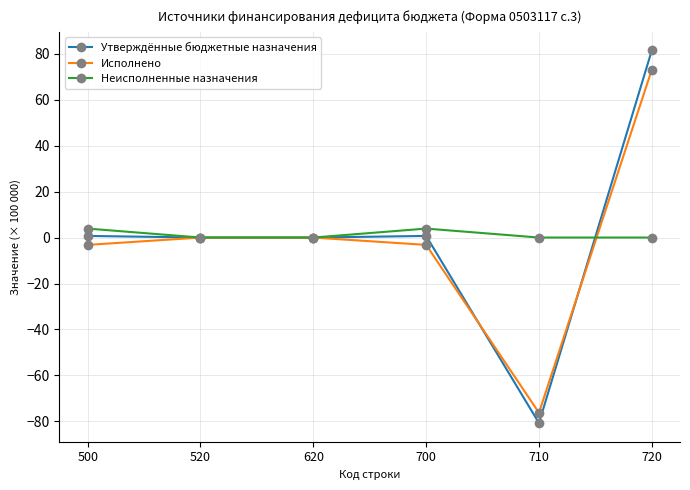

List the series in order of their peak value, lowest first.

Неисполненные назначения, Исполнено, Утверждённые бюджетные назначения